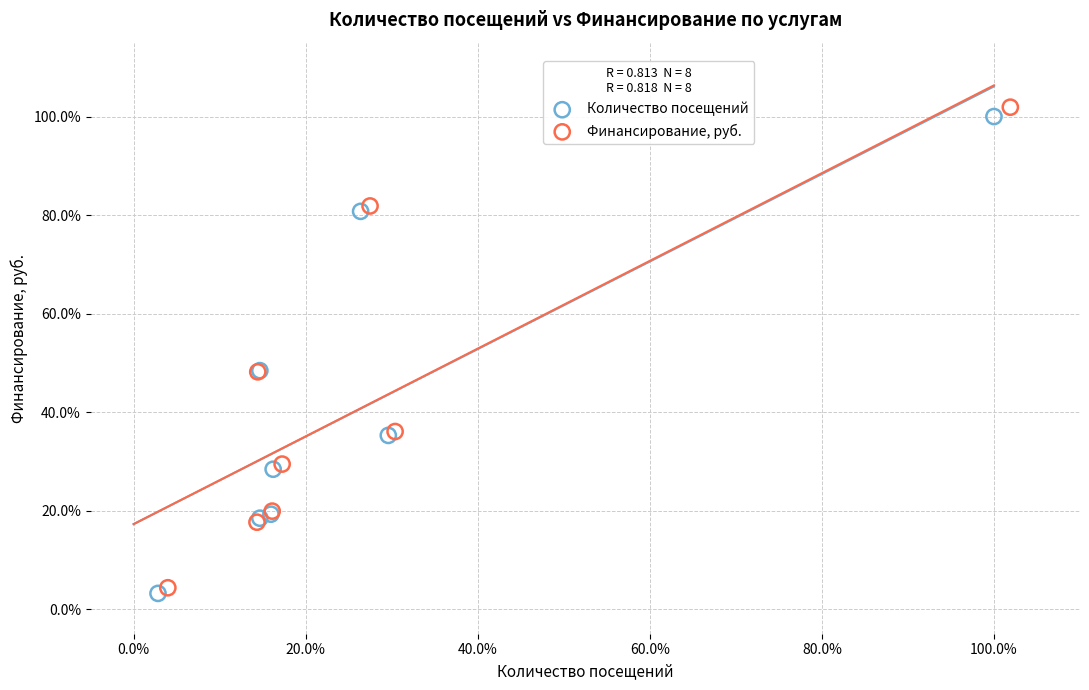

What are all the series names shown in the legend?

Количество посещений, Финансирование, руб.